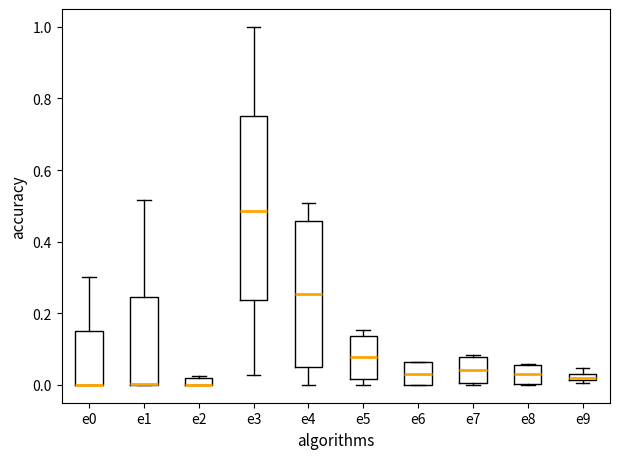

Where does the upper whisker of the box for e0 end on the y-axis? The values are not printed on the chart, so give them approximately, as read against the axis.

0.30